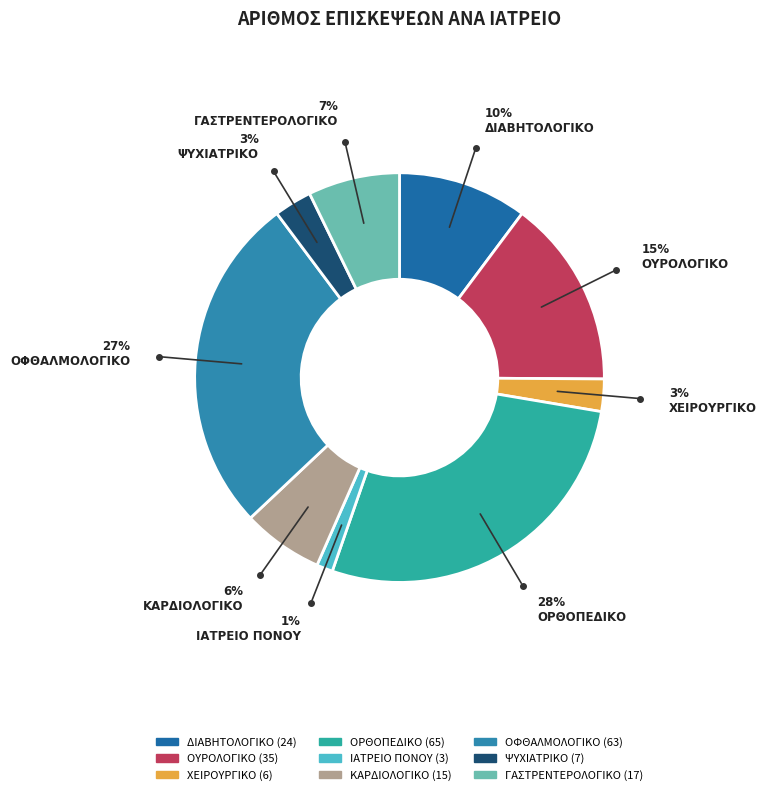

How many segments does this pie chart have?

9